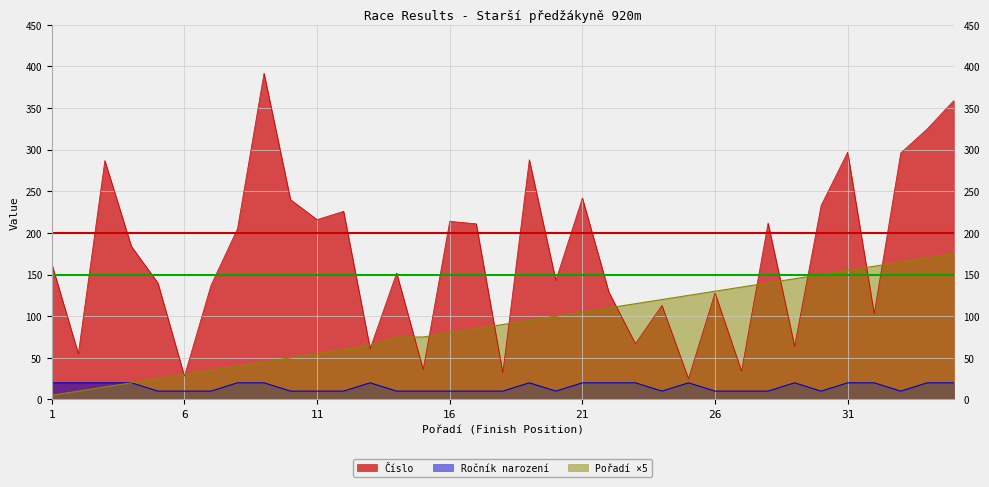

Read the Ročník narození value at 16, to the nearest 10.

10